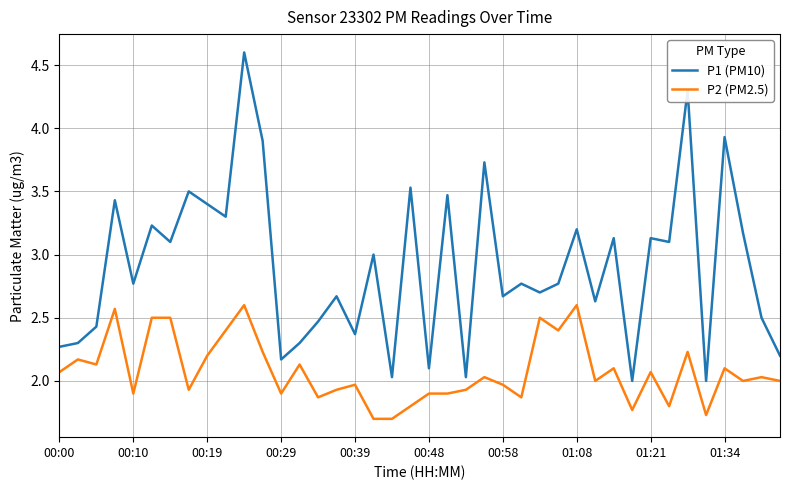

Which series has the widest spread of values?

P1 (PM10)